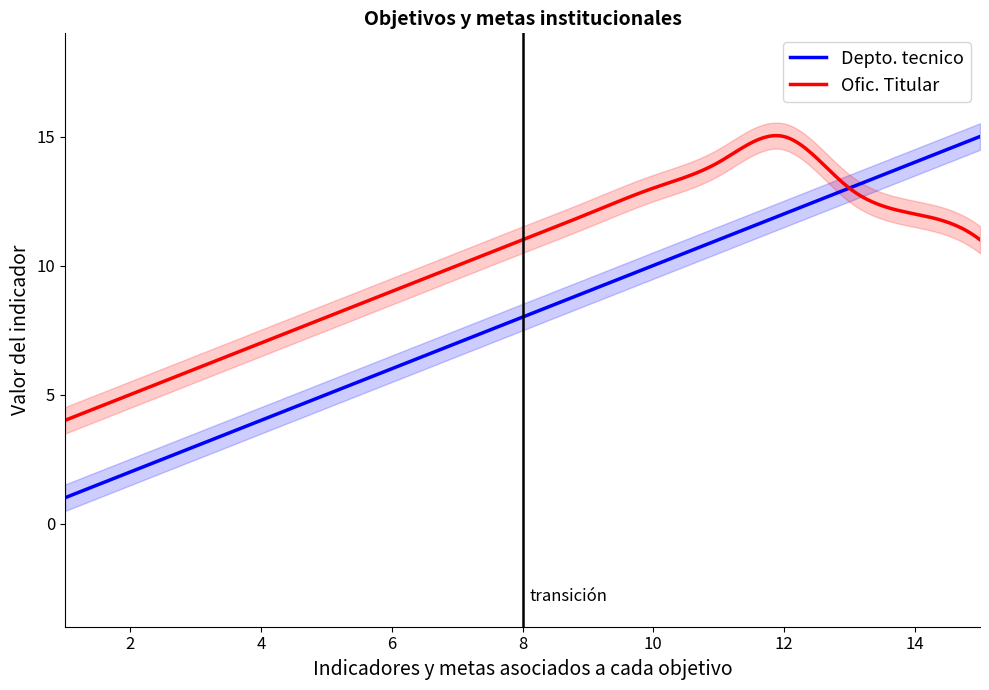

What is the sum of all Ofic. Titular values?

3056.2